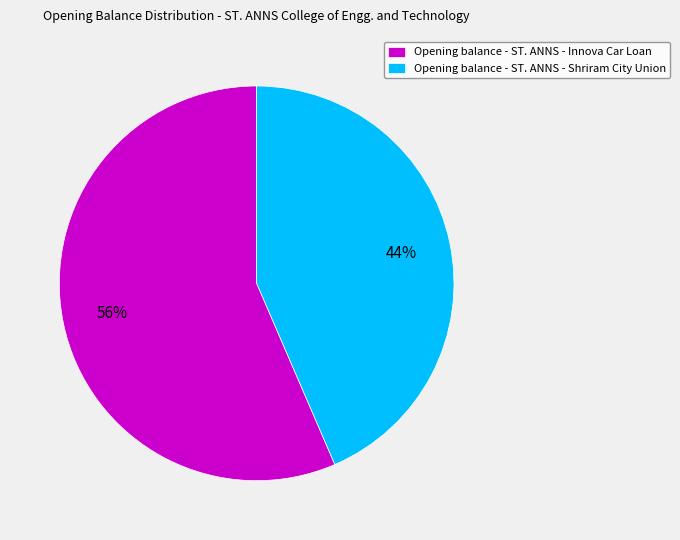

To the nearest percent, what is the average slice percentage?

50%